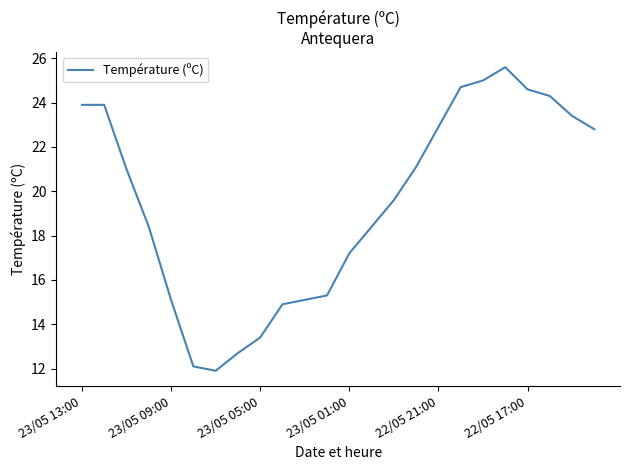

What is the difference between the maximum and minimum values?

13.7